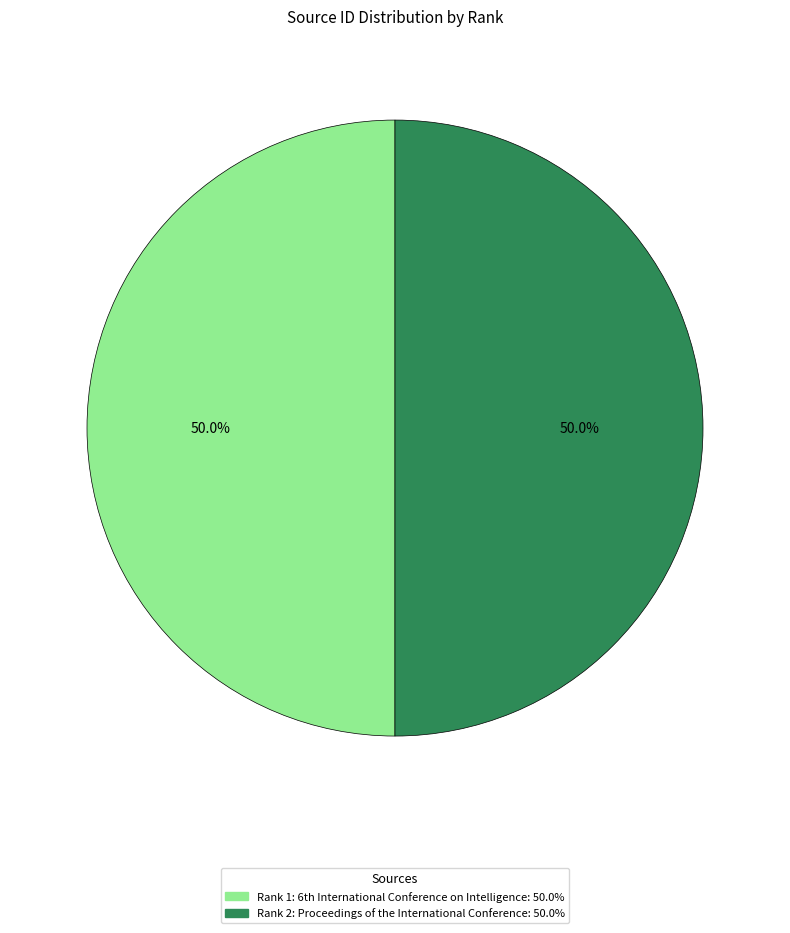

How many segments does this pie chart have?

2